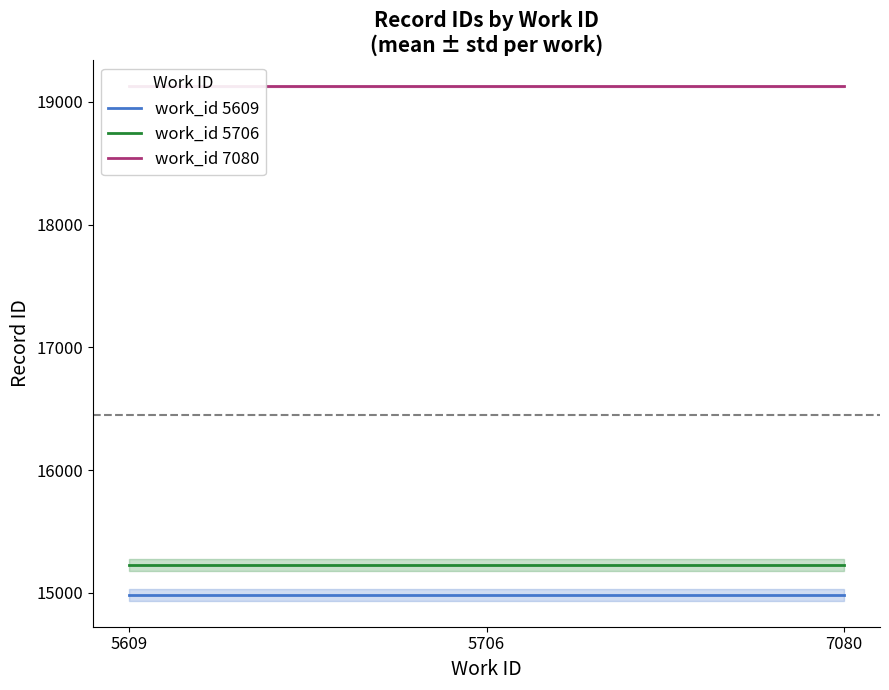

At how many categories does at least one series exceed 16585?

3